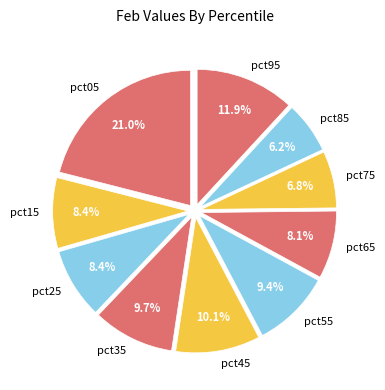

To the nearest percent, what is the difference between the pct85 and pct35 slice percentages?

4%